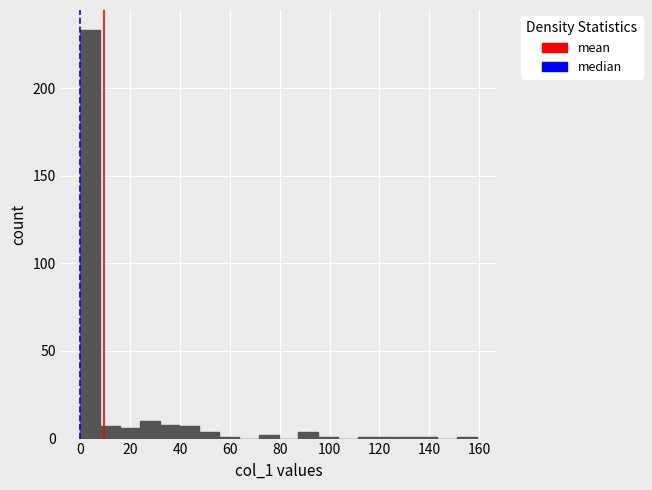

Around what value on the x-axis is the tallest bar? Give the approximate position of its centre, as read against the axis.

4